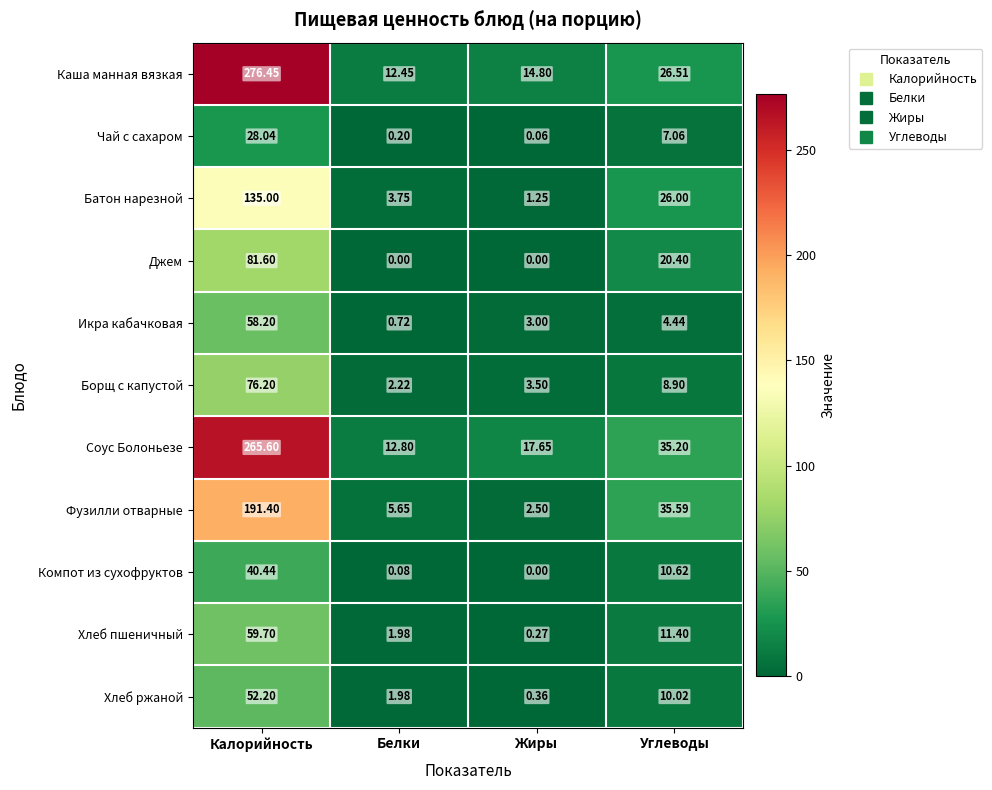

List the labels in order of Хлеб ржаной value, largest first.

Калорийность, Углеводы, Белки, Жиры